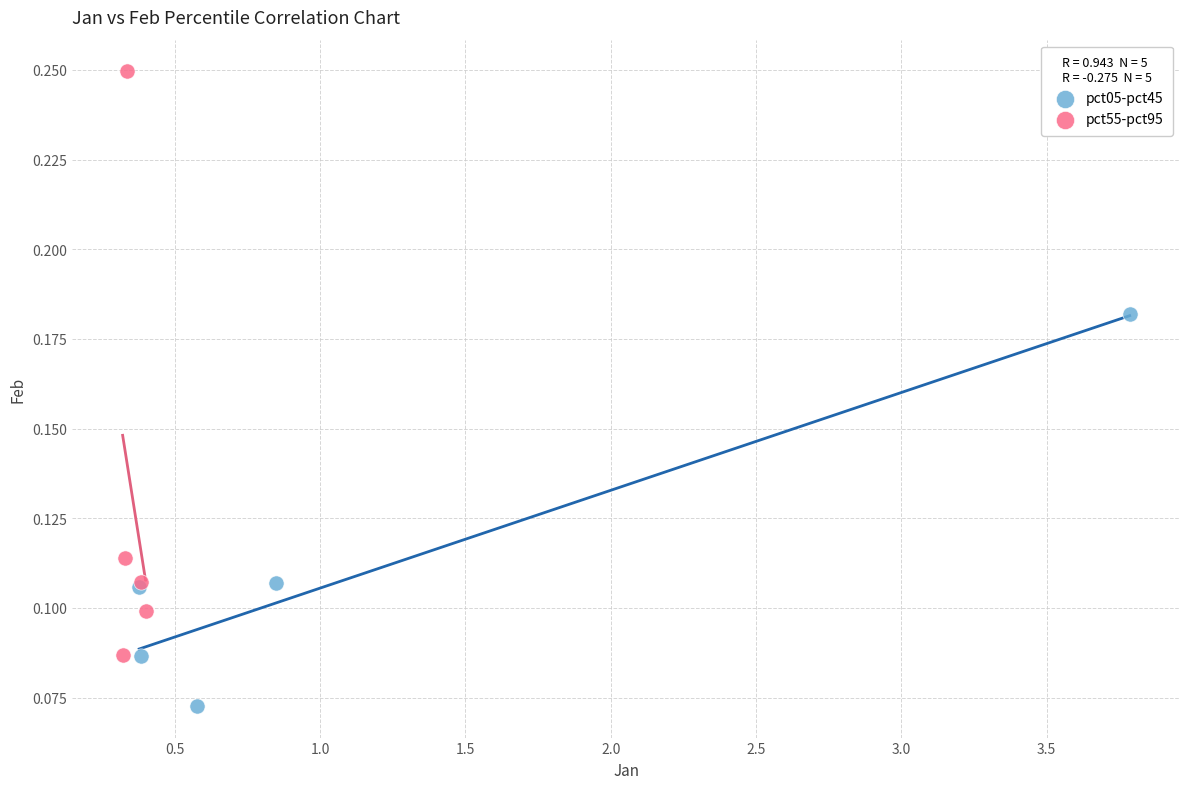

Which series reaches the minimum Y coordinate?

pct05-pct45